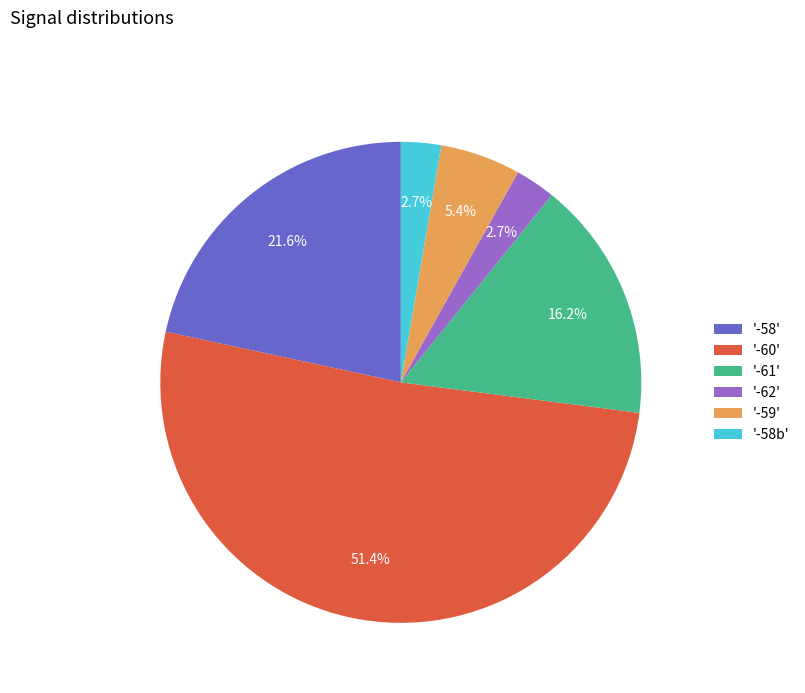

Combined, what portion of the pie is '-59' and '-58b'?

8.1%